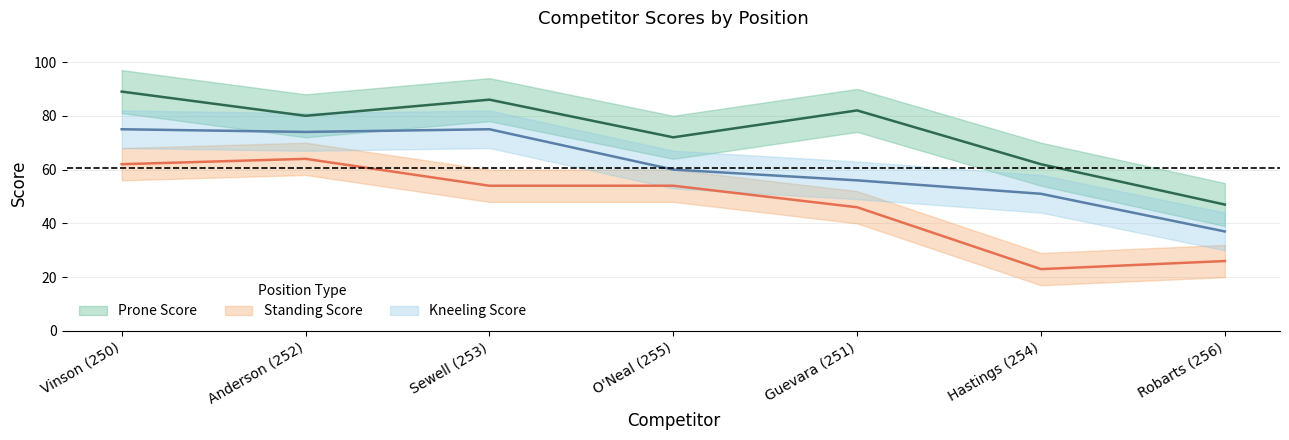

In Prone Score, how many points are lower than both neighbors (excluding endpoints)?

2